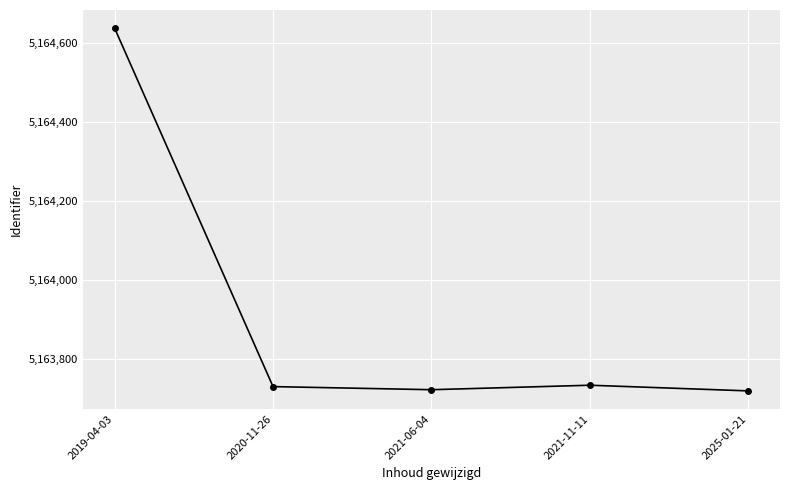

The chart shows a value of 3024693.6 at 2019-04-03. True or false?

False